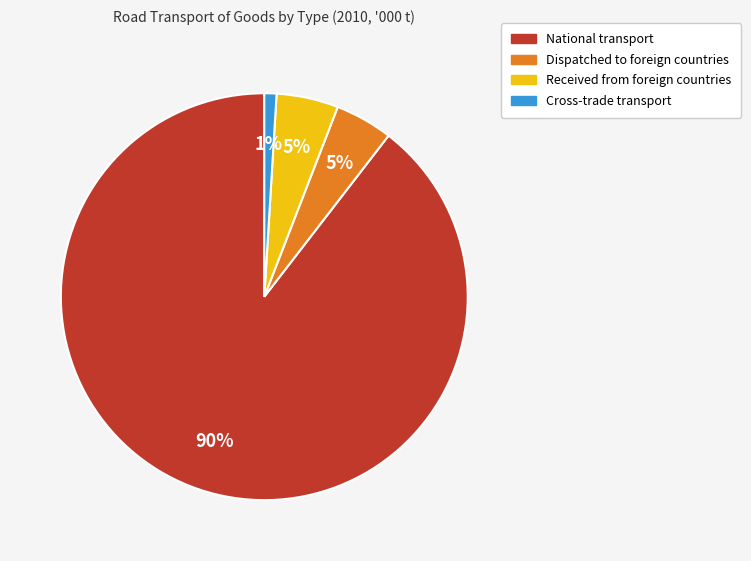

What percentage is the Received from foreign countries slice, to the nearest percent?

5%